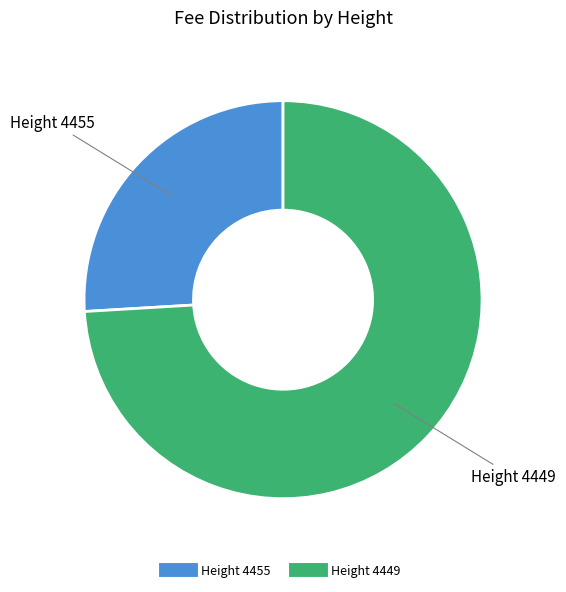

Which has a higher value, Height 4449 or Height 4455?

Height 4449